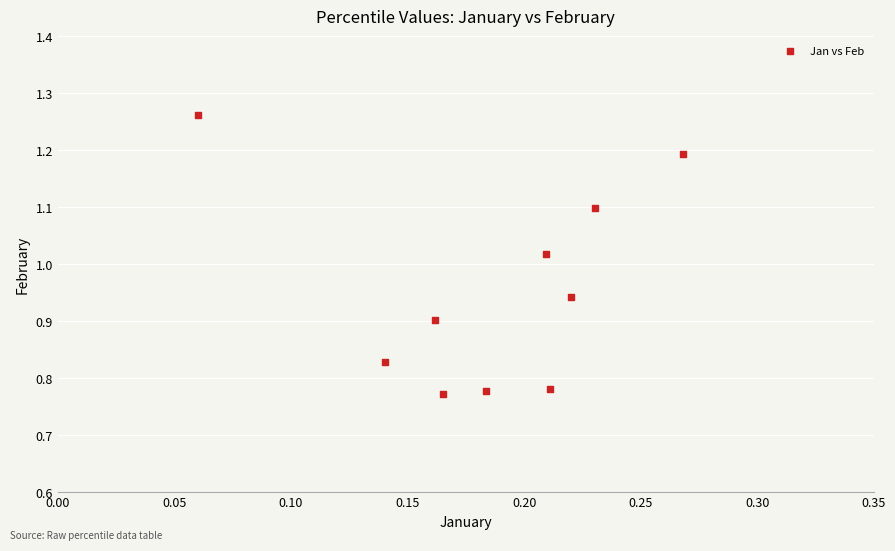

What is the range of Y values (max minus min)?

0.5